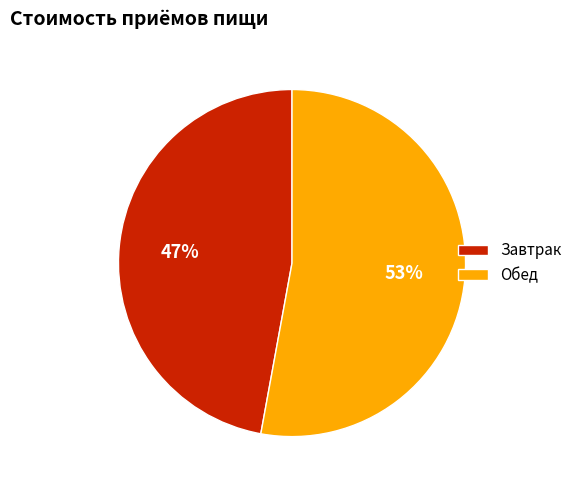

How many slices are in this pie chart?

2